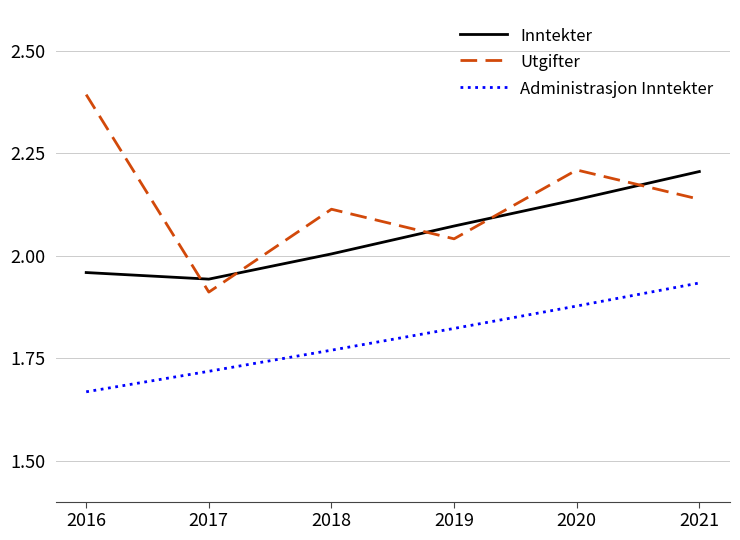

What is the total value across all series at 2021?

6.3